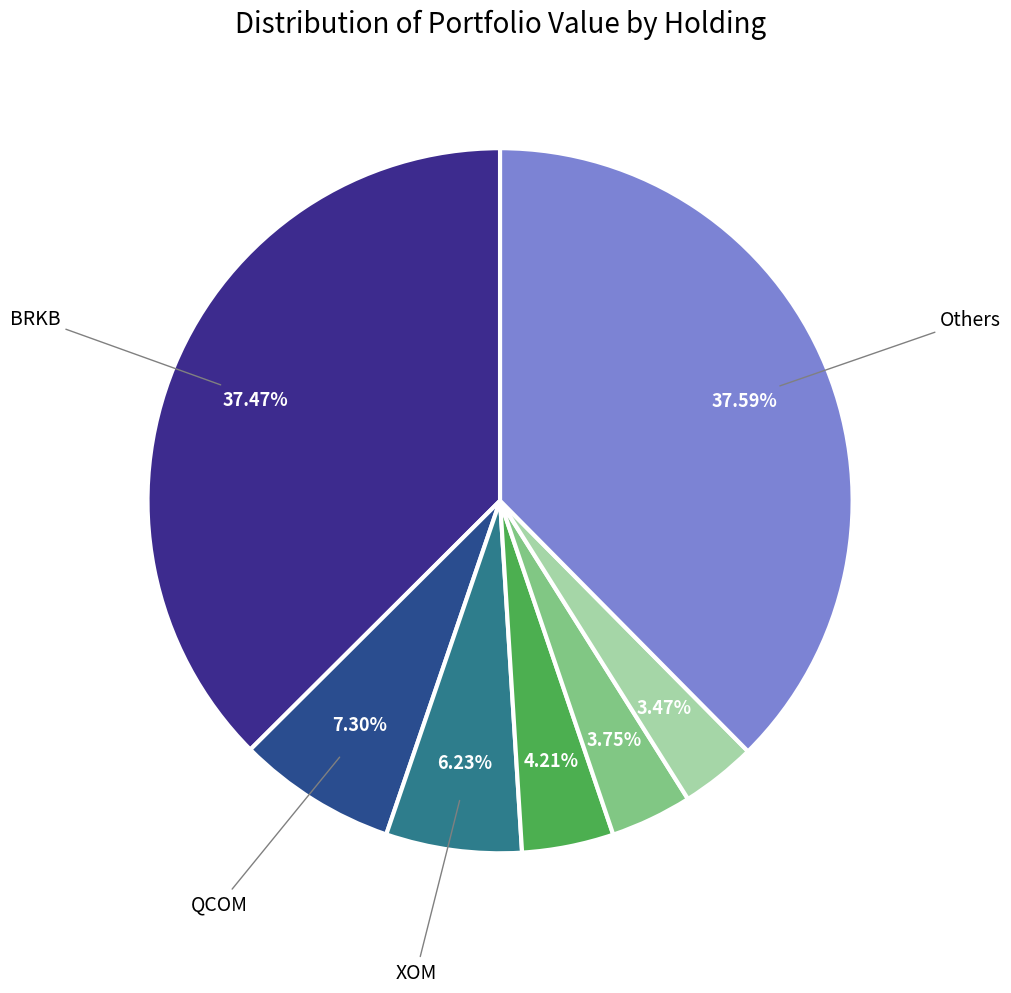

How many segments does this pie chart have?

7